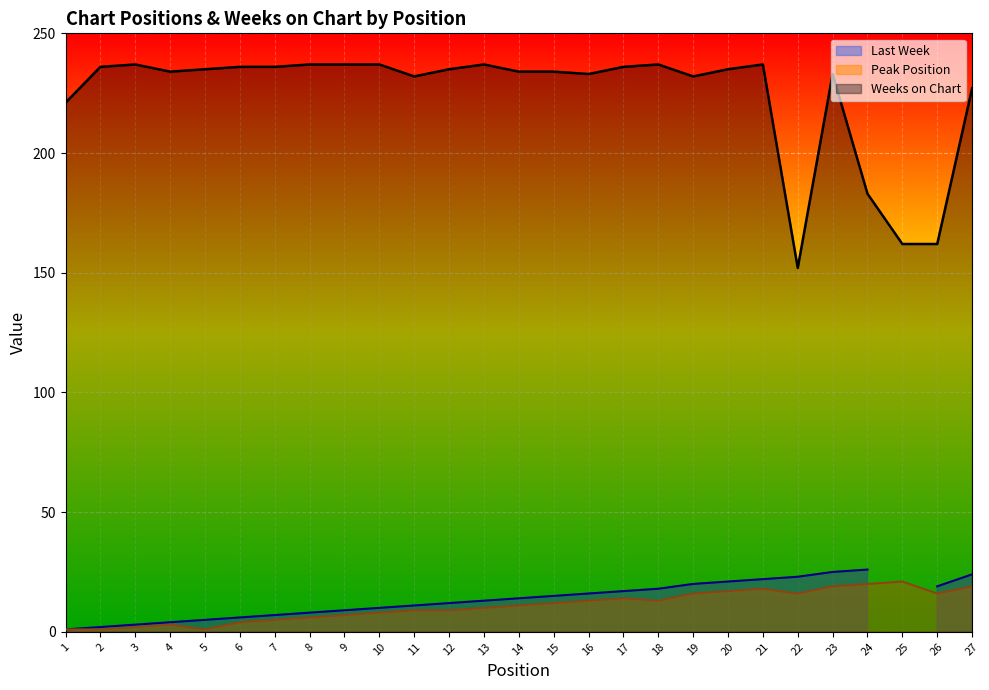

What is the sum of all Weeks on Chart values?

6047